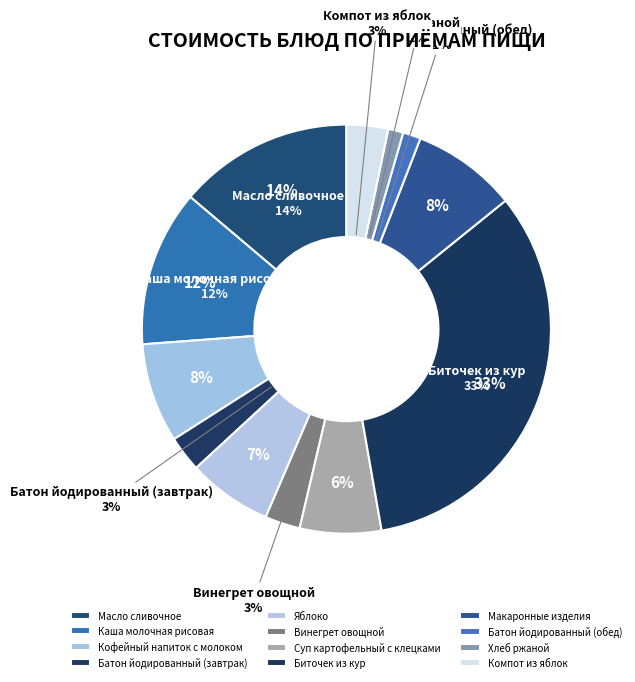

To the nearest percent, what percentage of the pie is Каша молочная рисовая?

12%